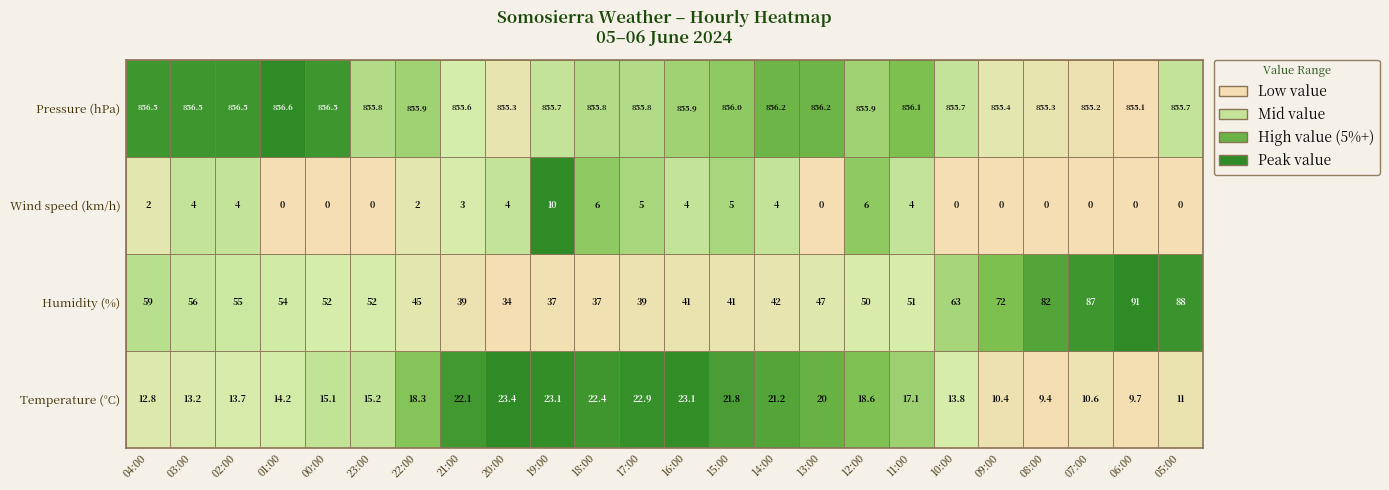

Is it true that Humidity (%) equals 45.0 at 22:00?

True